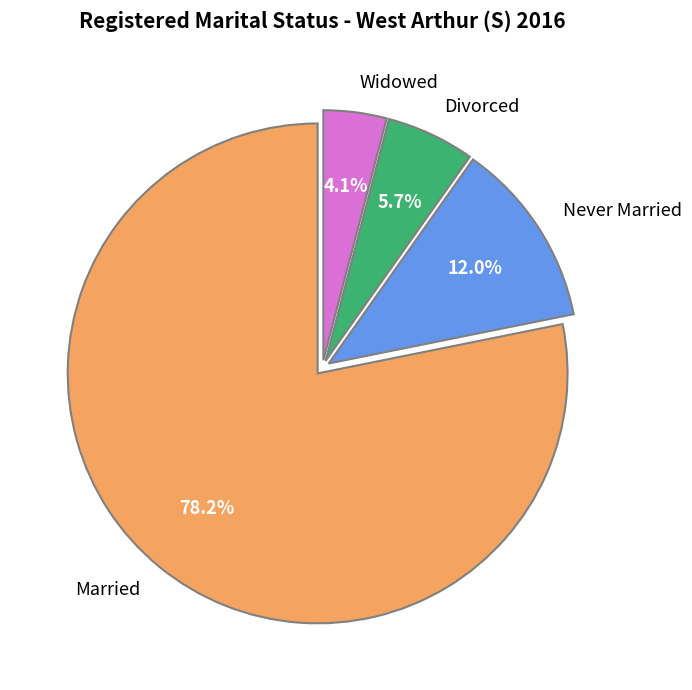

Which category accounts for the majority?

Married